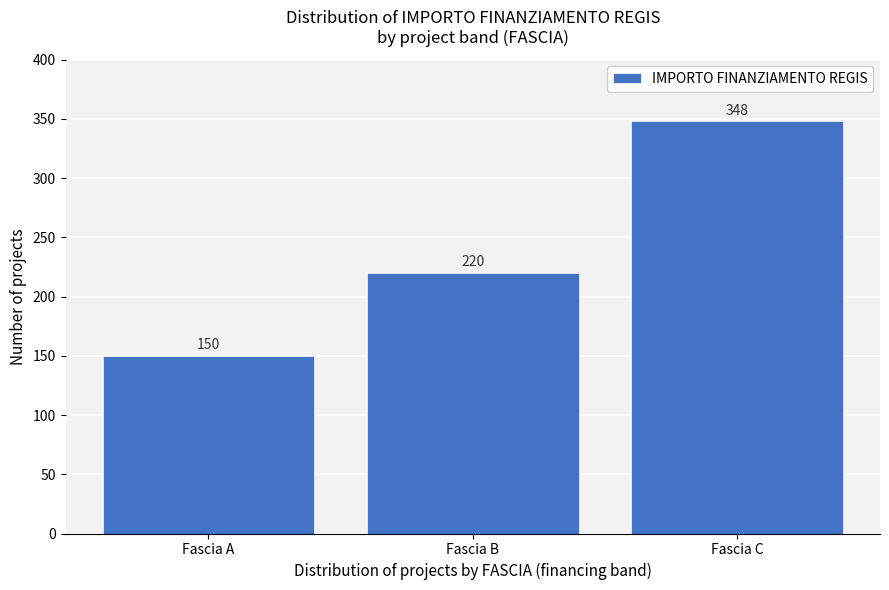

Reading right to left, extract all data points from this chart.

348	220	150